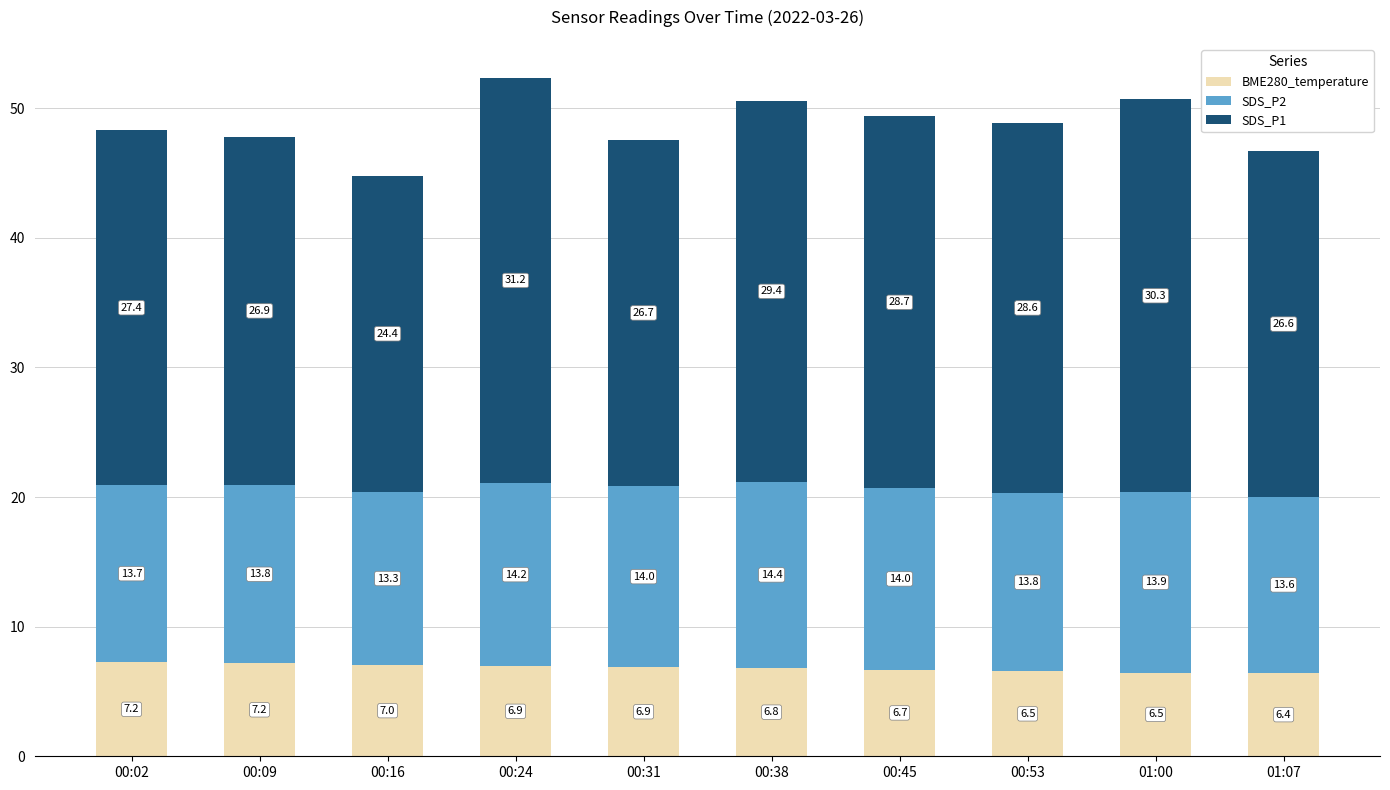

At which category is the sum across all series the highest?

00:24